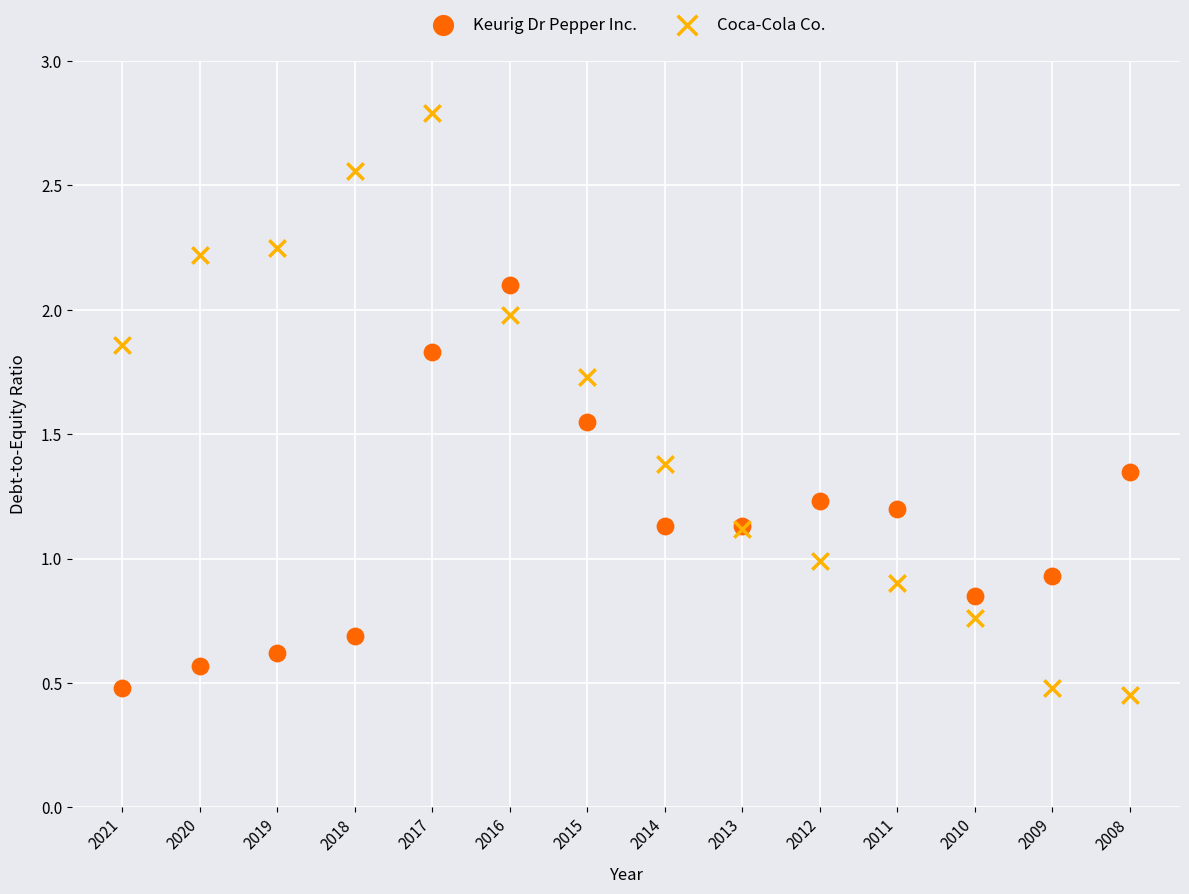

What are all the series names shown in the legend?

Keurig Dr Pepper Inc., Coca-Cola Co.